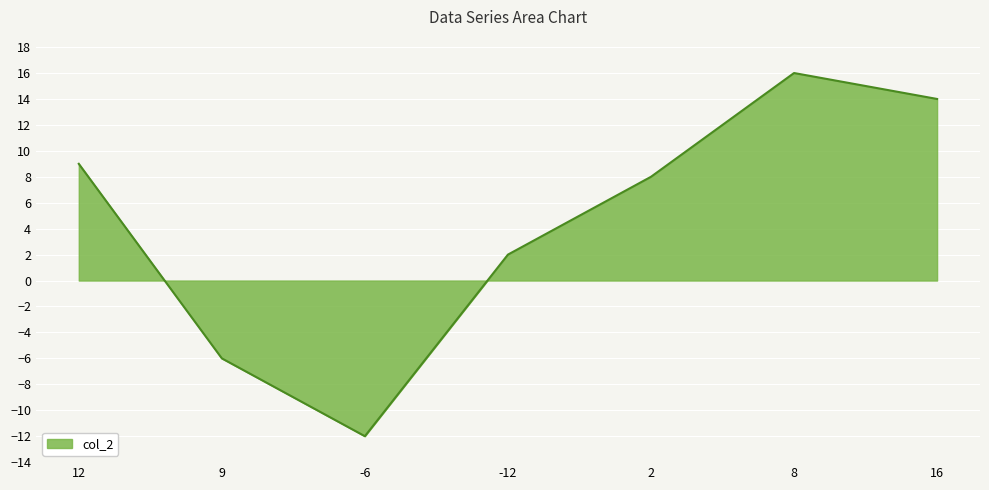

What is the sum of the values at -12 and 9?

-4